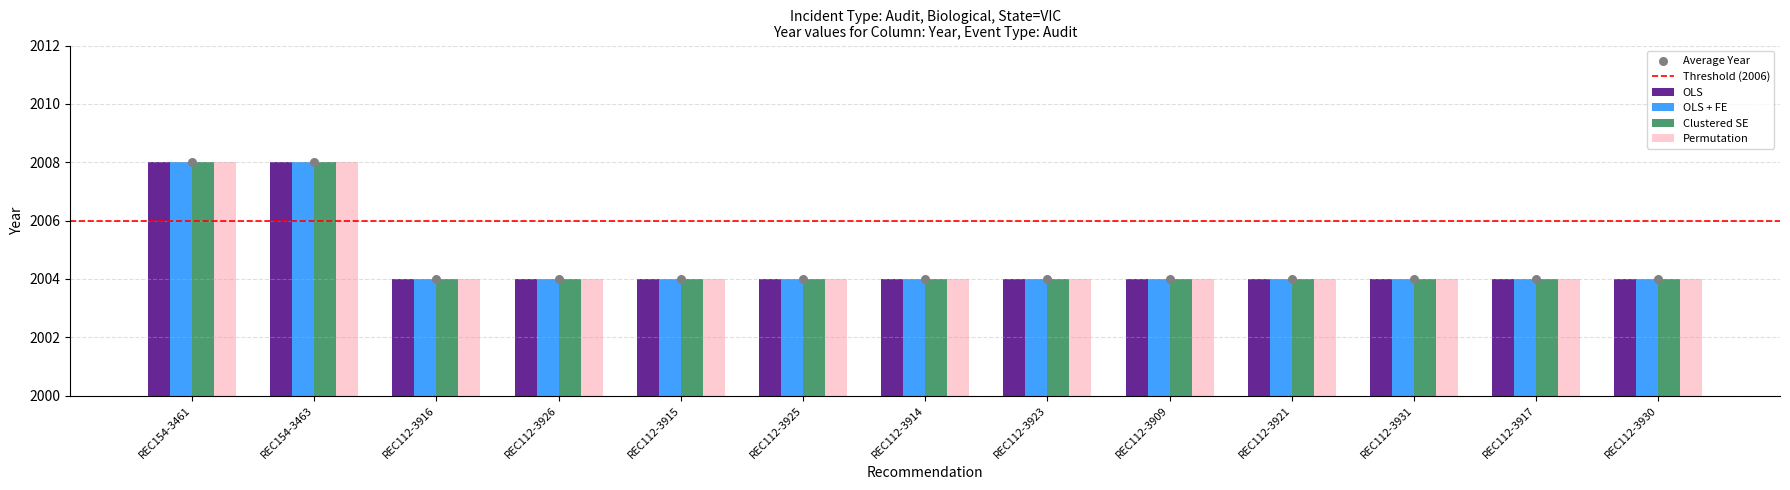

Which series reaches the maximum Y coordinate?

OLS